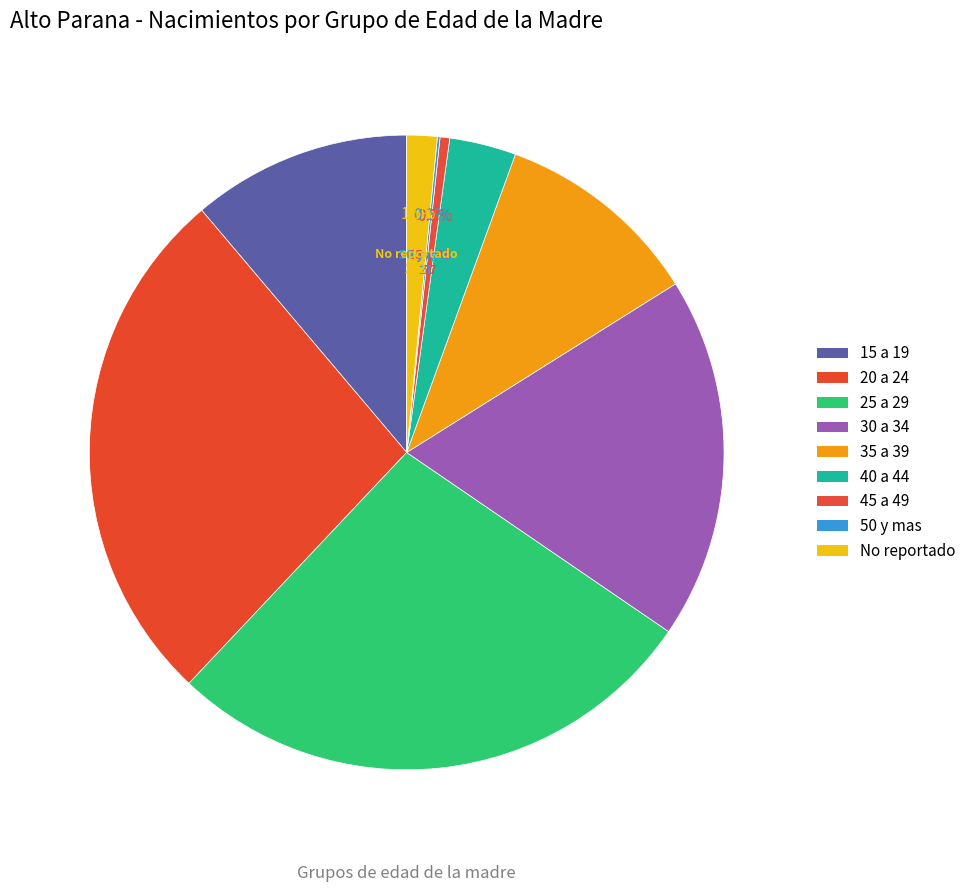

Count the number of slices in the pie.

9